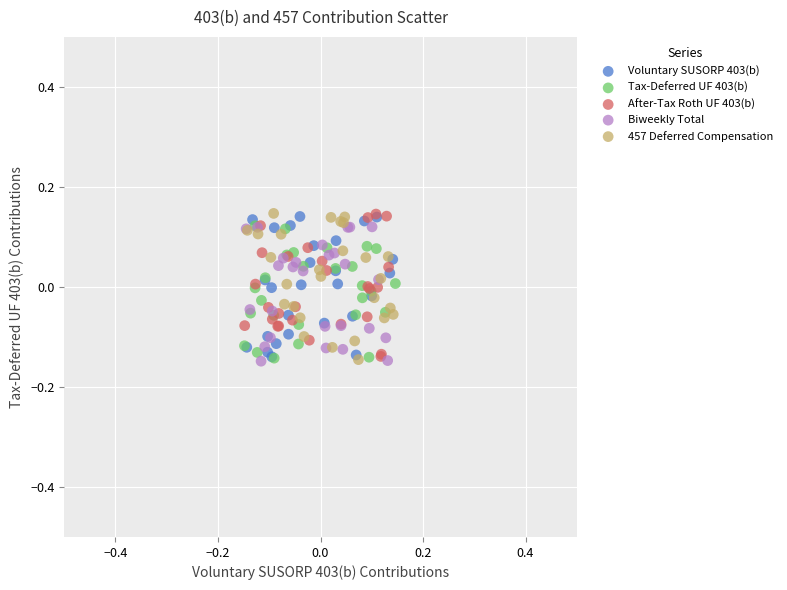

What are all the series names shown in the legend?

Voluntary SUSORP 403(b), Tax-Deferred UF 403(b), After-Tax Roth UF 403(b), Biweekly Total, 457 Deferred Compensation